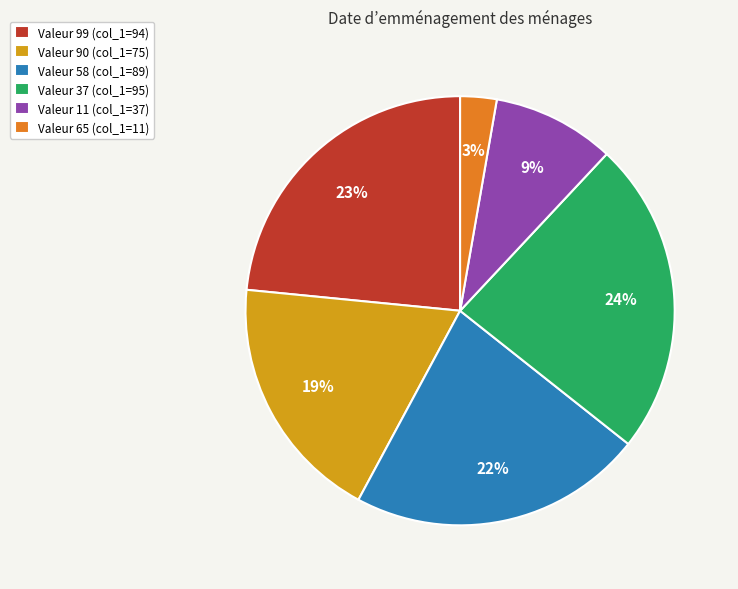

To the nearest percent, what is the difference between the Valeur 58 (col_1=89) and Valeur 65 (col_1=11) slice percentages?

19%